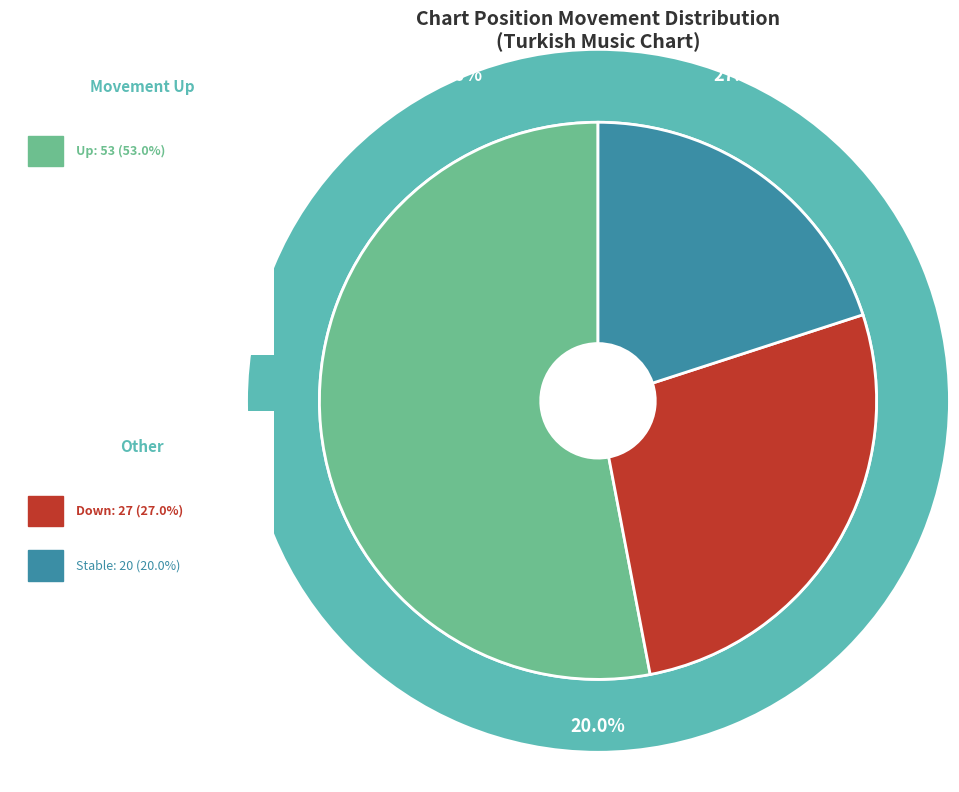

Is it true that down is 20% of the pie?

False